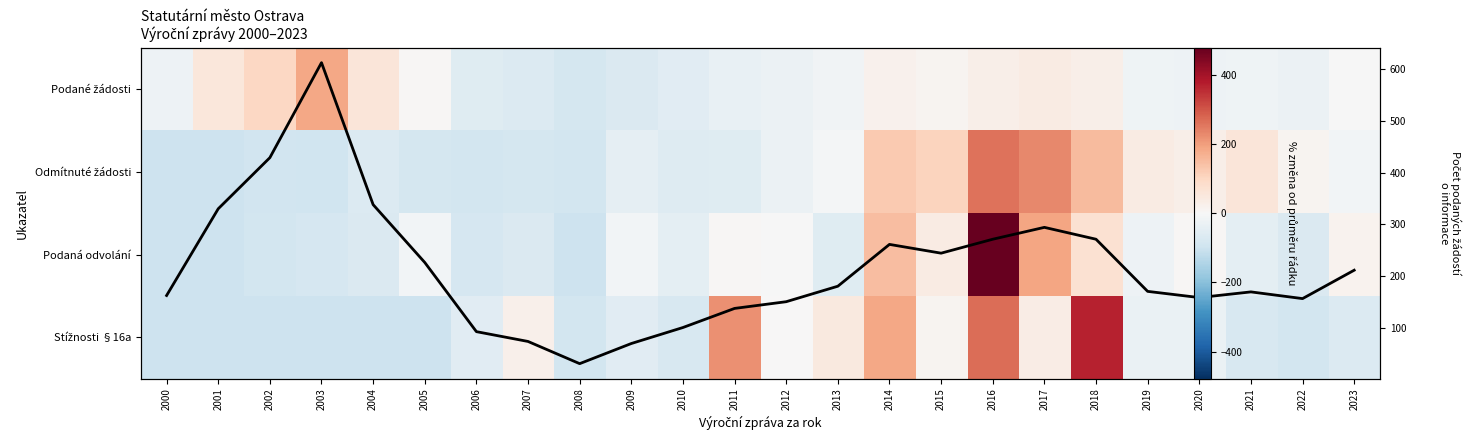

Read the Stížnosti §16a value at 2008.

-88.6